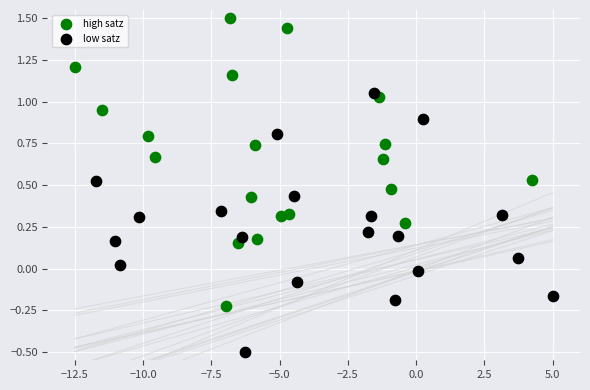

Which series contains the highest Y value?

high satz